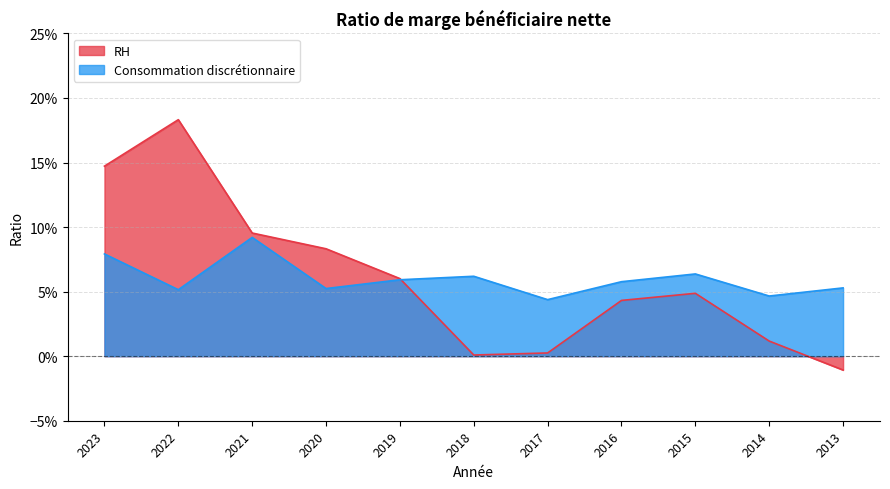

Which series has the largest total across all categories?

RH